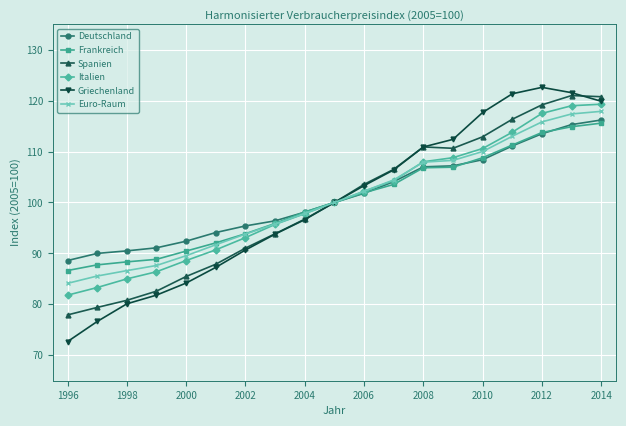

True or false: Spanien has more than 0 points higher than both neighbors.

True